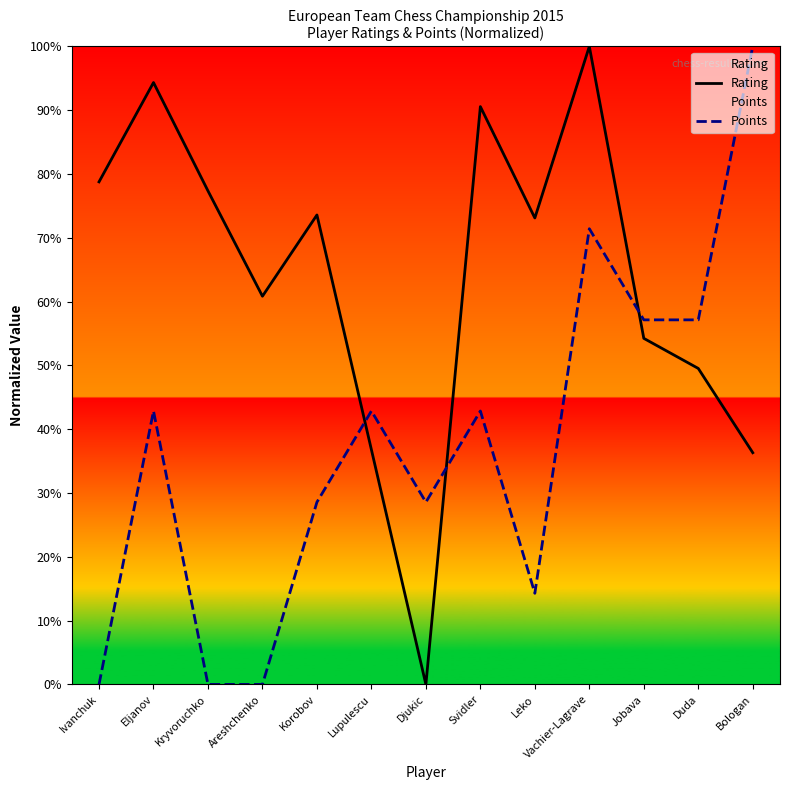

What is the difference between the Rating values at Kryvoruchko and Eljanov?

17.0